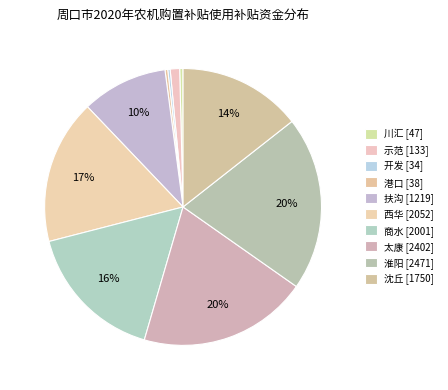

Count the number of slices in the pie.

10